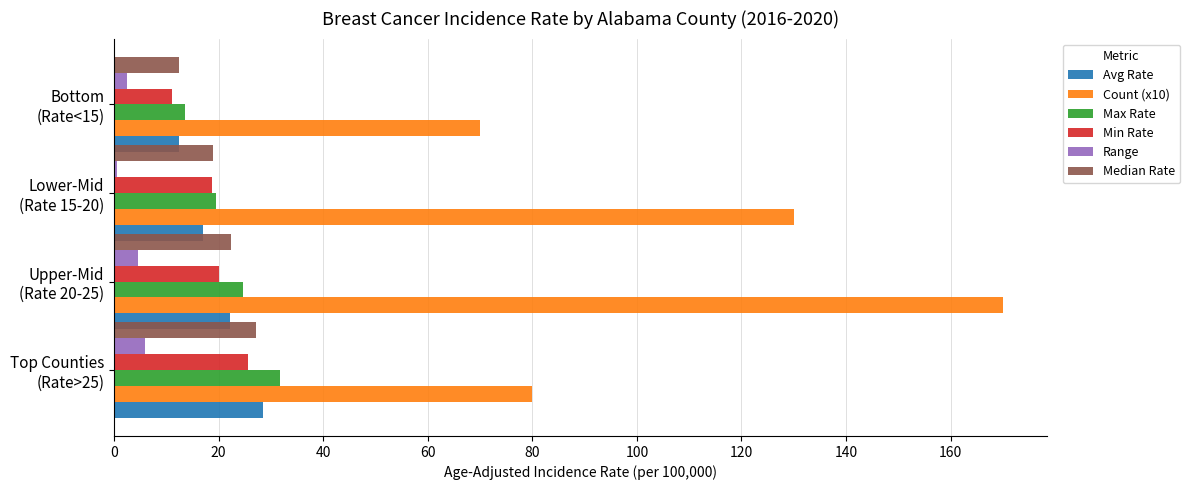

What is the sum of all Min Rate values?

75.6